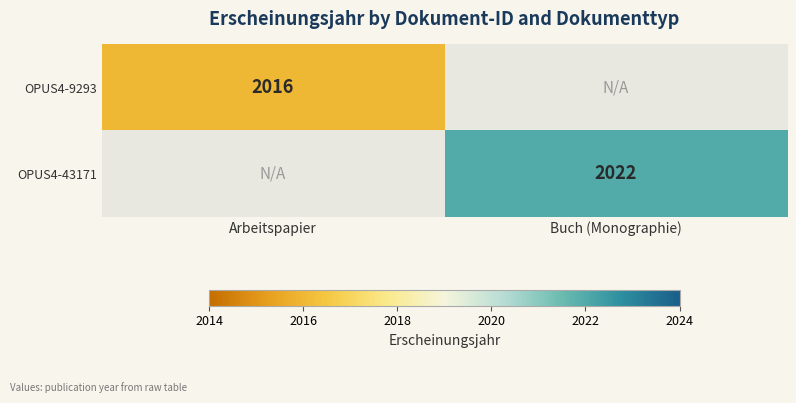

The OPUS4-9293 series shows 2016 at Arbeitspapier. True or false?

True